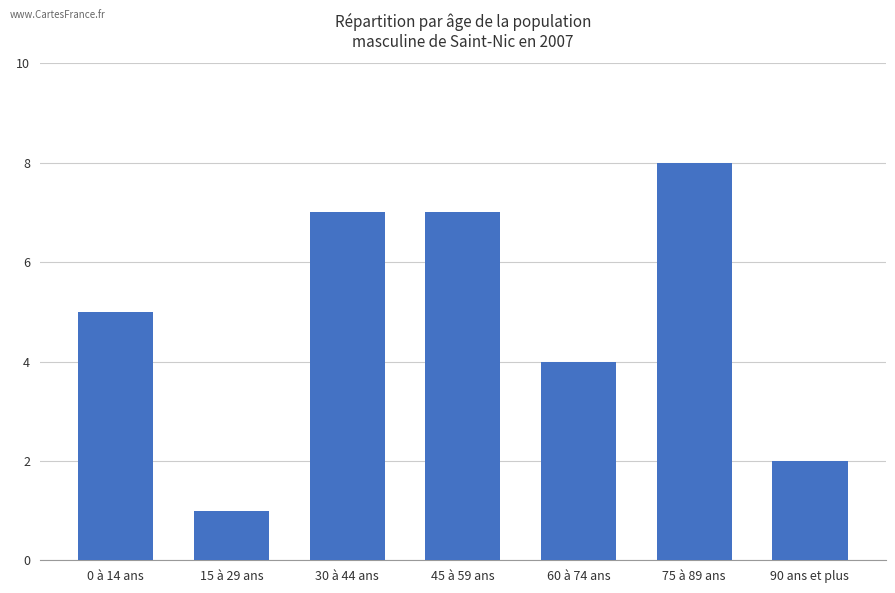

Which has a higher value, 30 à 44 ans or 15 à 29 ans?

30 à 44 ans